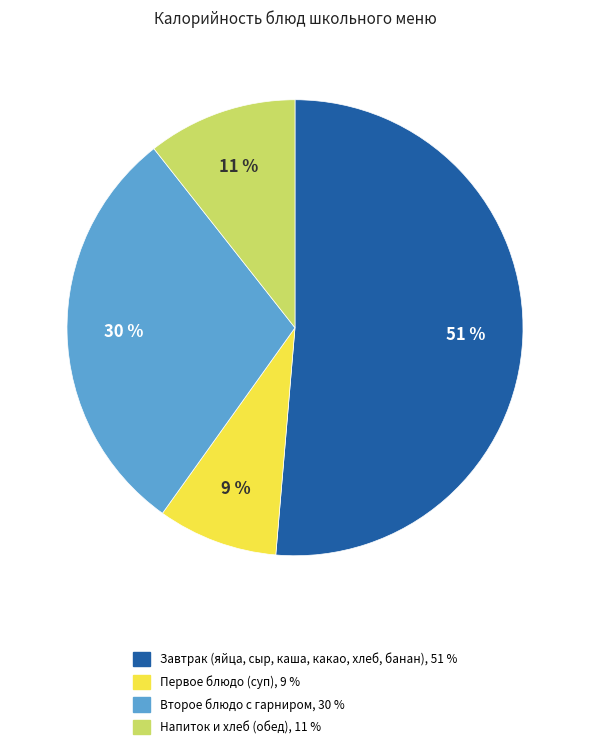

Is there any slice that represents more than half of the pie?

Yes